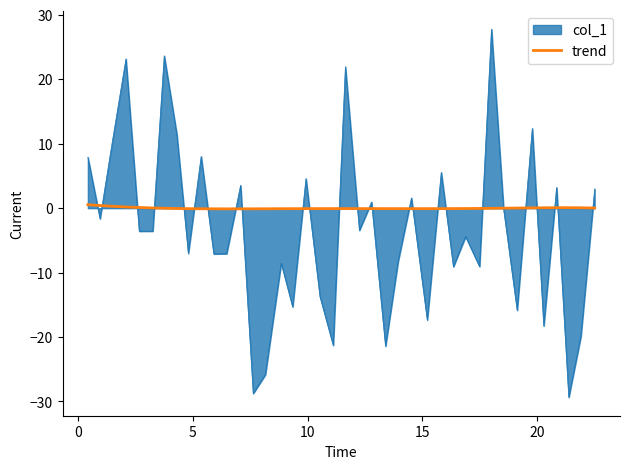

List the series in order of their overall mean, lowest first.

col_1, trend